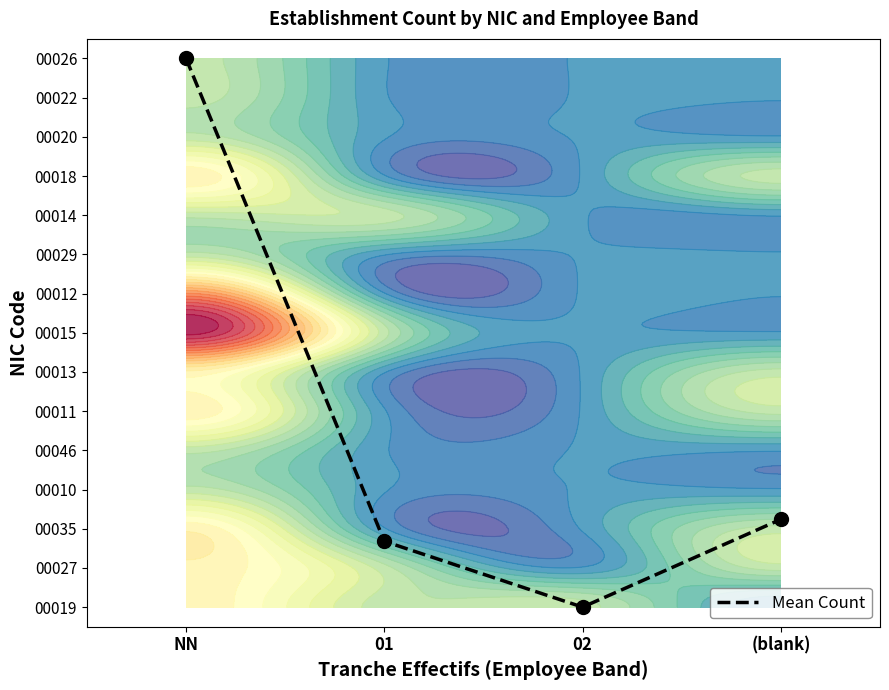

The value at NN is 14.0. True or false?

True